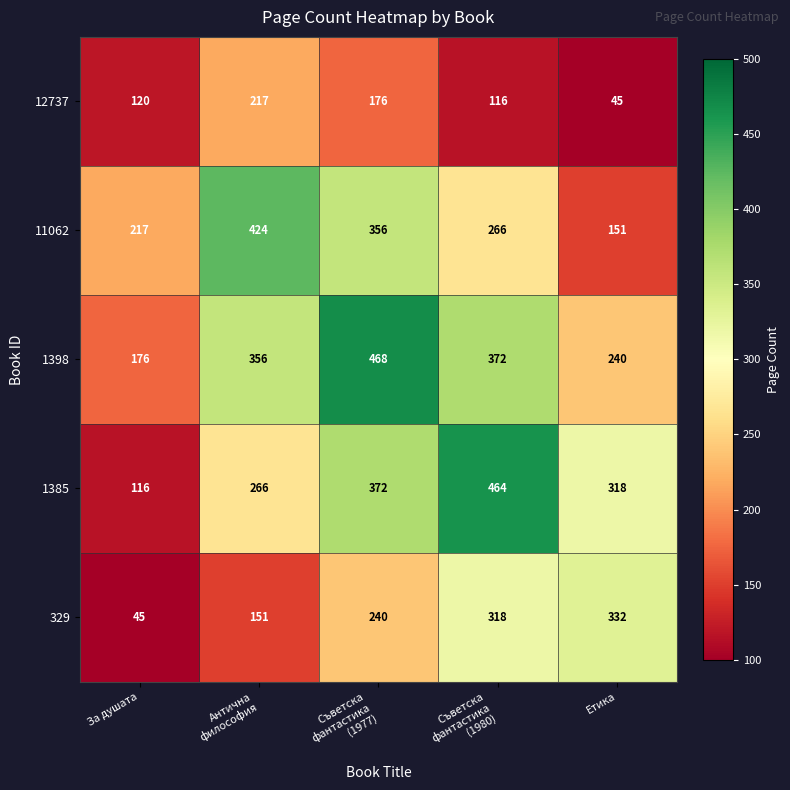

What is the difference between the maximum and minimum values in the 11062 series?

273